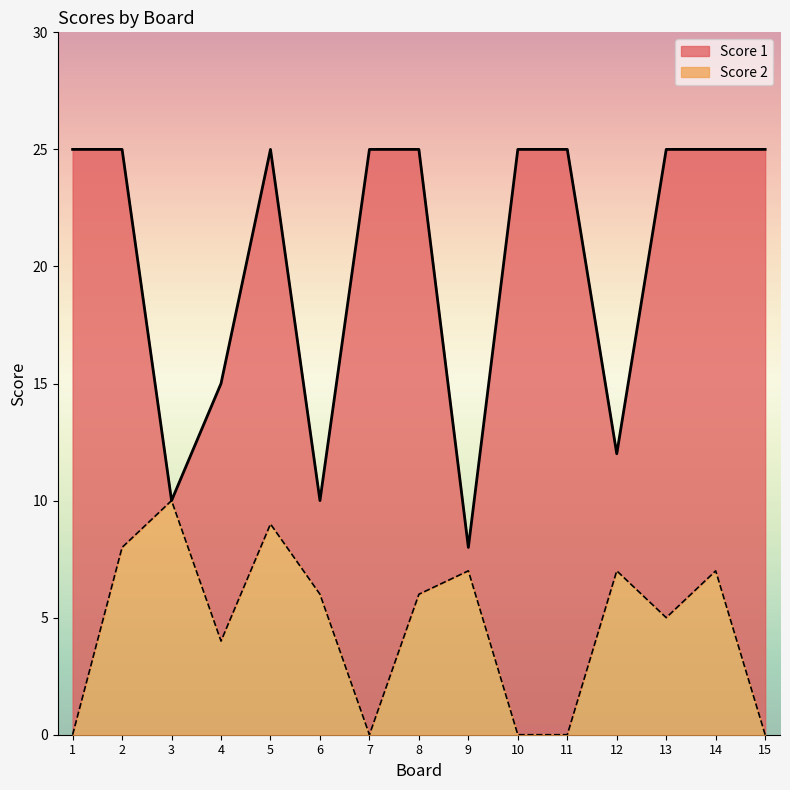

What is the greatest value displayed?

25